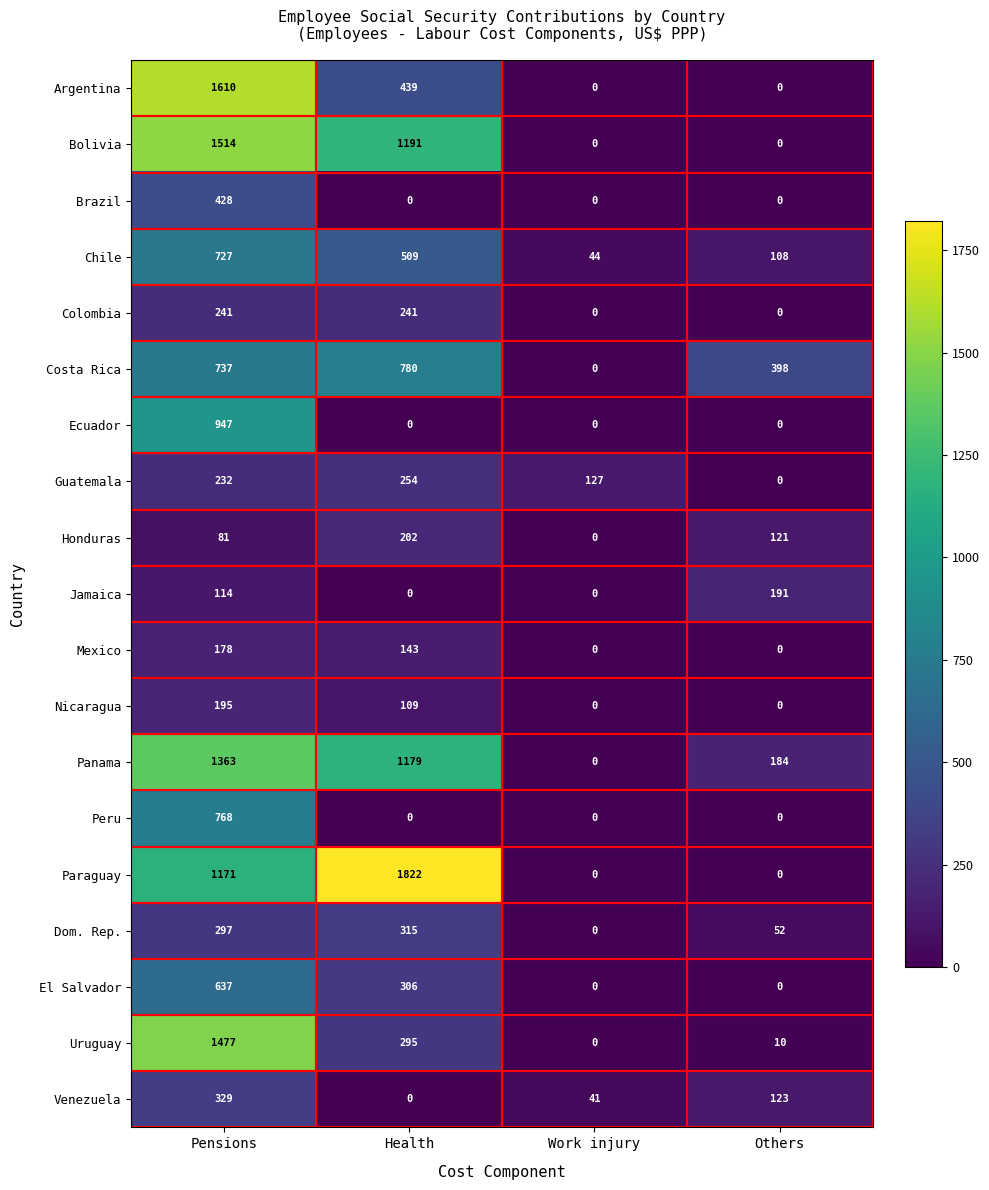

At which label does Venezuela first exceed 123?

Pensions